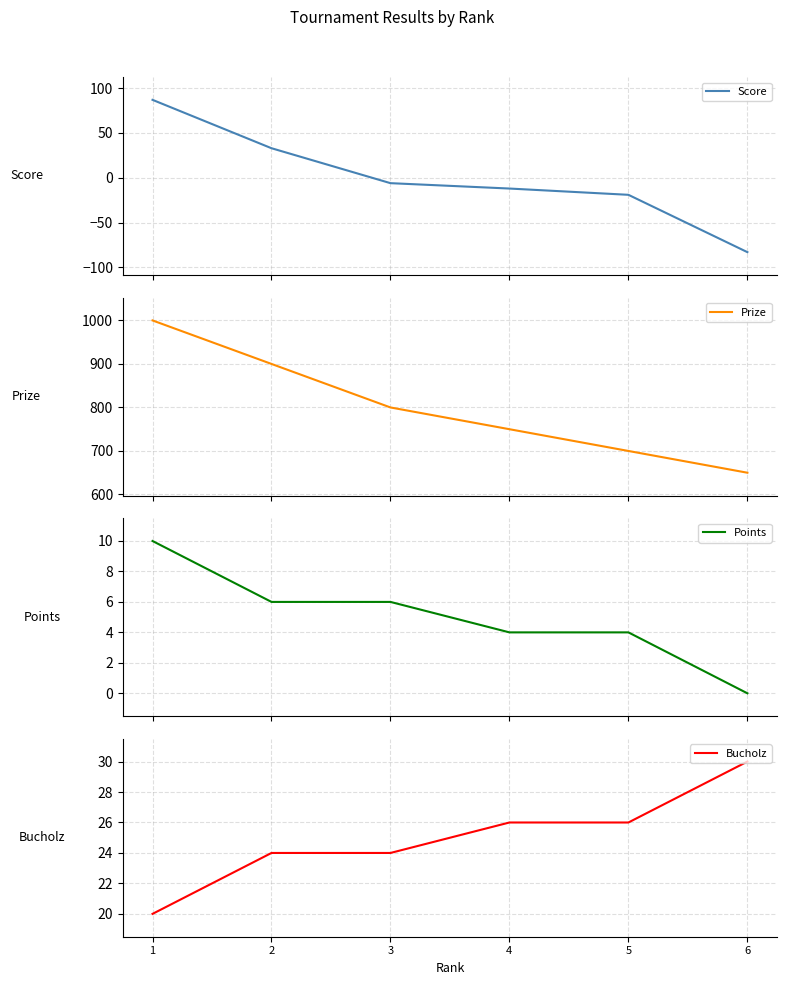

True or false: Points and Prize cross at least once.

False